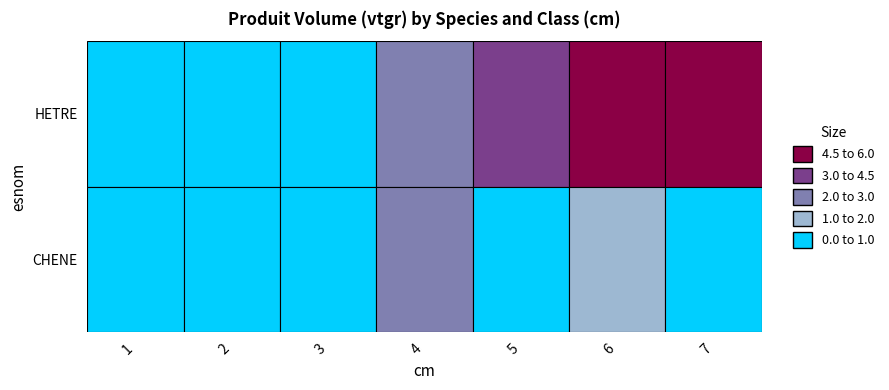

True or false: HETRE has a value of 1.1 at 2.

False